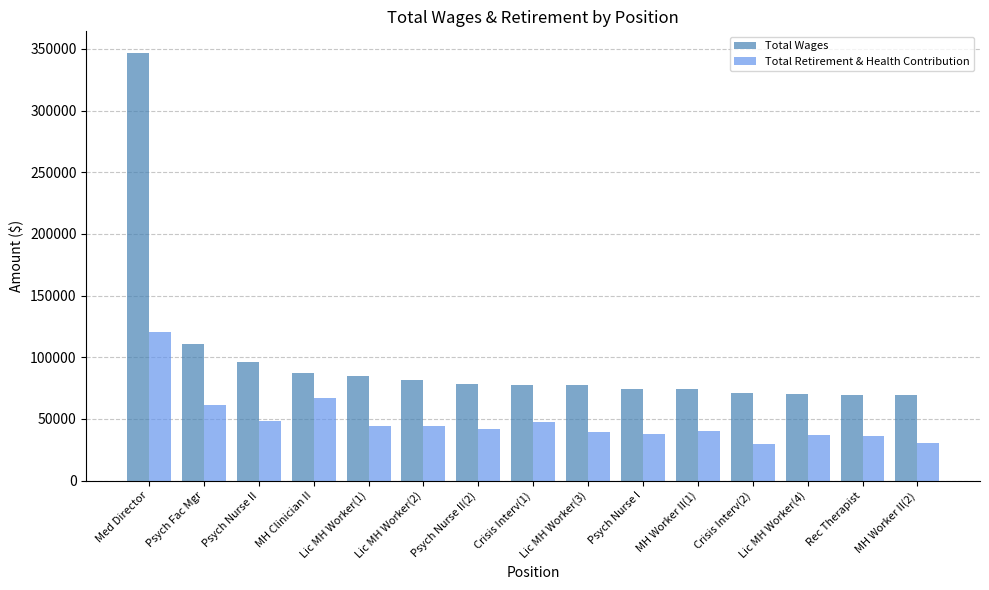

Rank the series at Crisis Interv(1) from highest to lowest value.

Total Wages, Total Retirement & Health Contribution